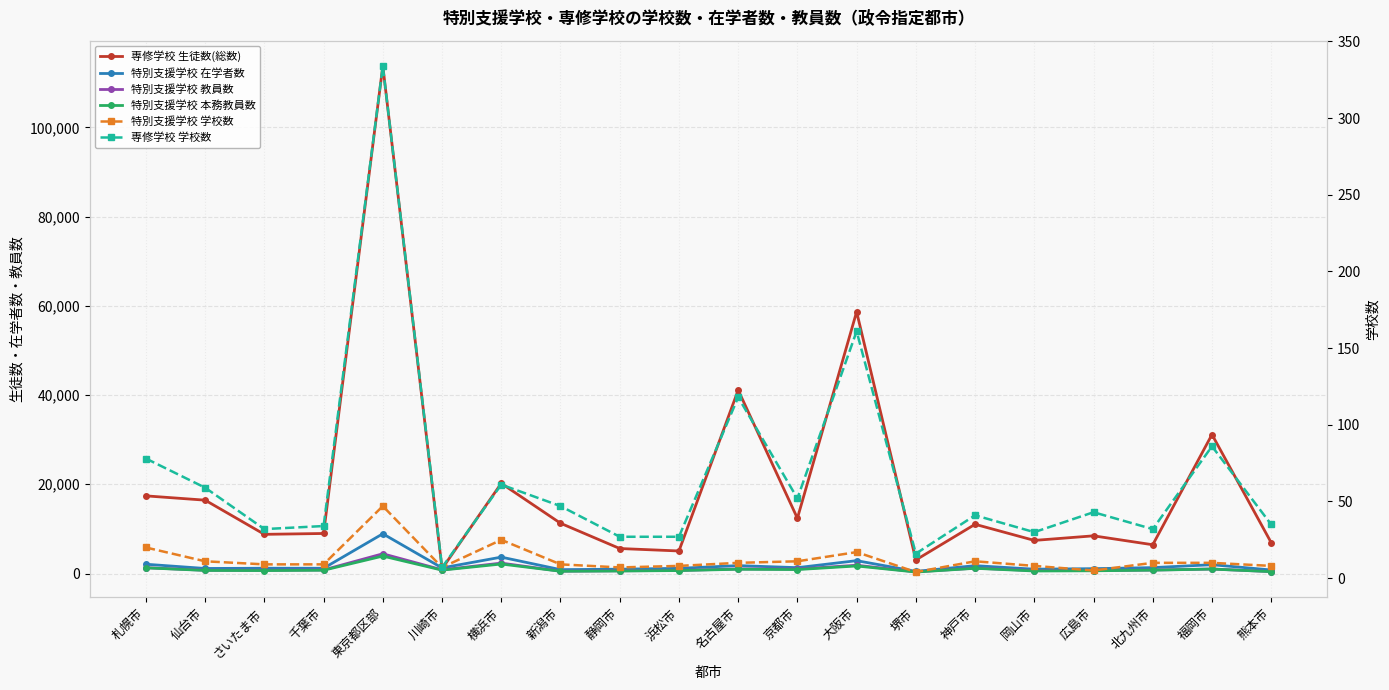

What is the maximum value shown in the chart?

113768